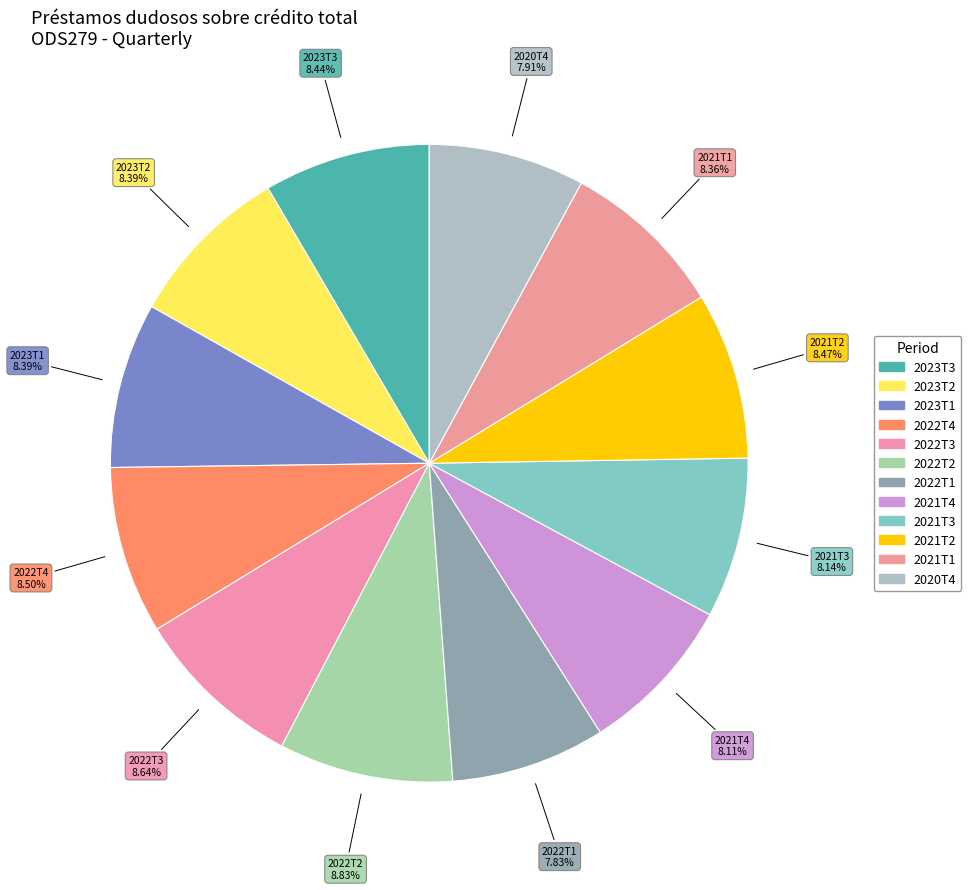

Approximately how many times larger is the value at 2023T2 compared to 2023T3?

1.0